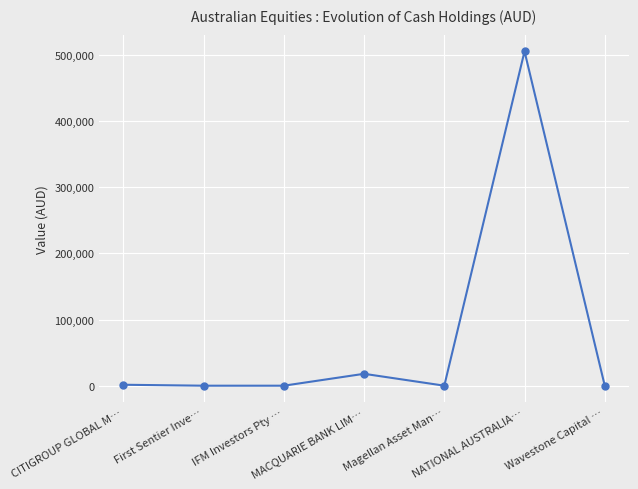

Is it true that the value at Wavestone Capital … is 7.3?

True